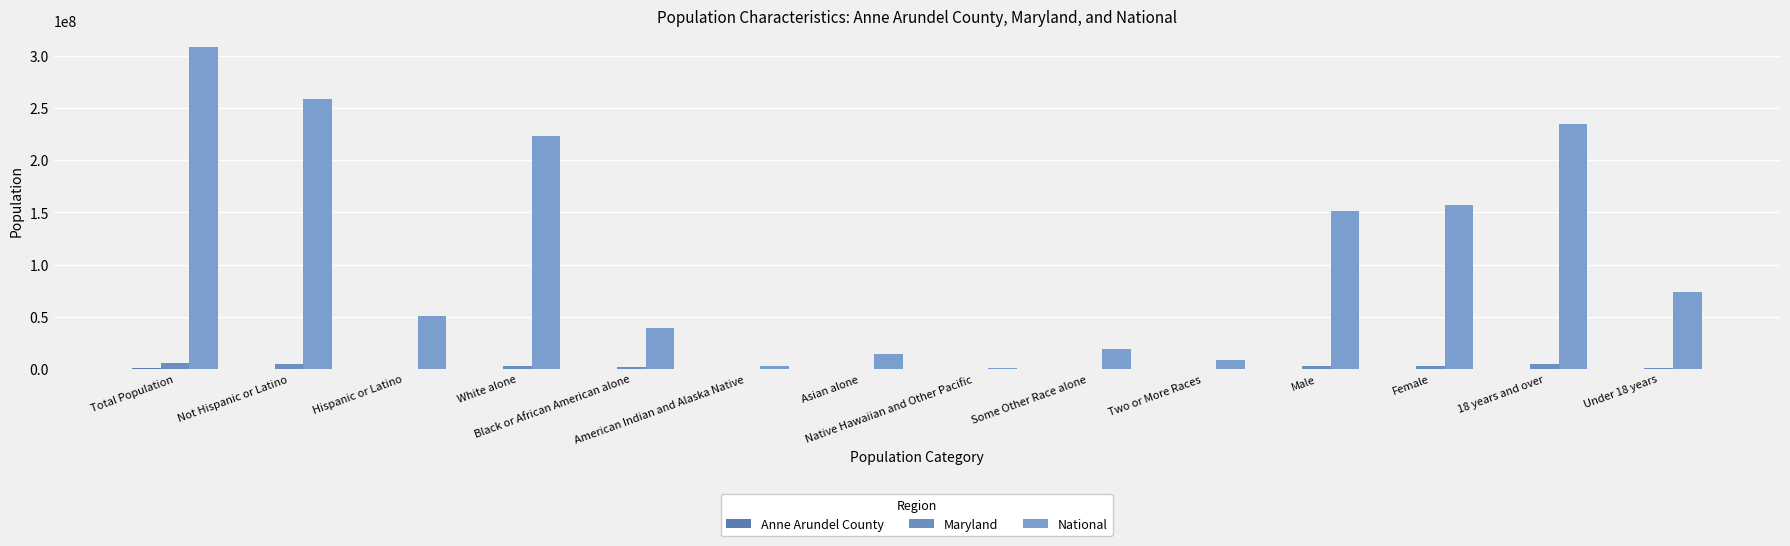

What is the average value of the Maryland series?

2061983